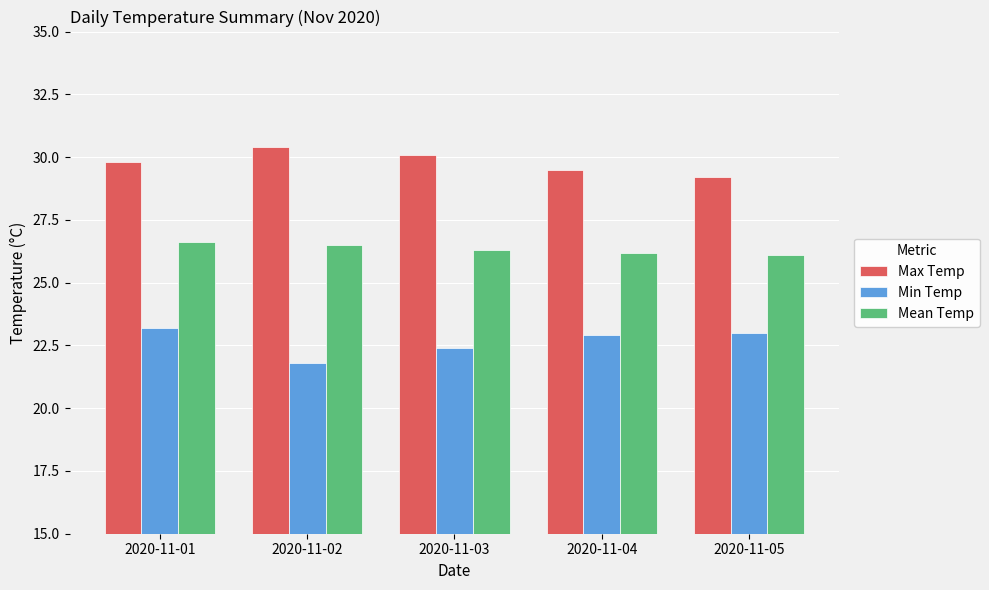

What are all the series names shown in the legend?

Max Temp, Min Temp, Mean Temp